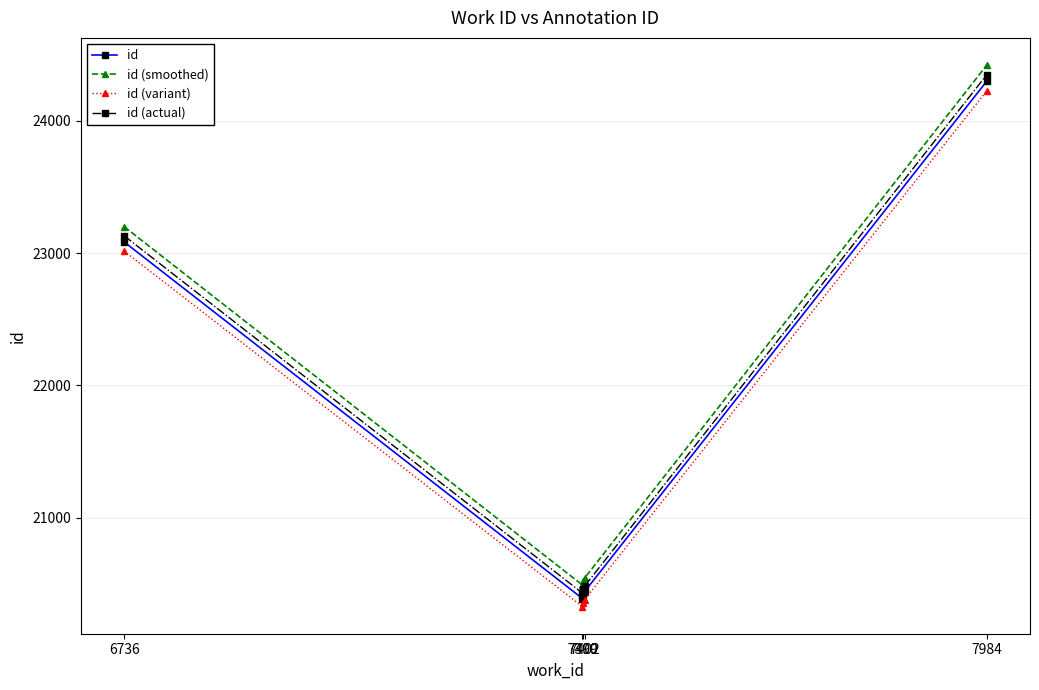

What is the difference between the second highest and minimum values in the id (variant) series?

2686.9